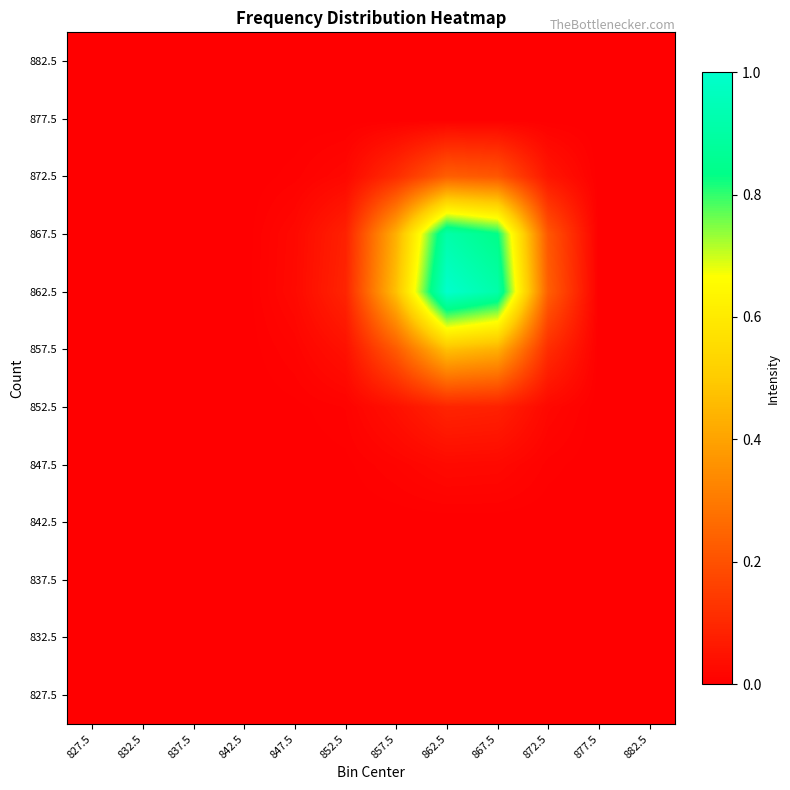

What is the maximum value shown in the chart?

1.0